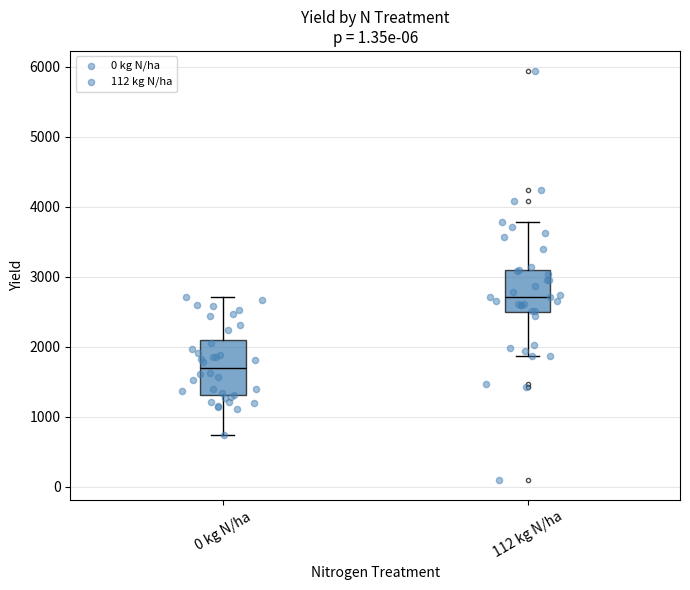

Where does the median line of the box for 0 kg N/ha sit on the y-axis? The values are not printed on the chart, so give them approximately, as read against the axis.

1700